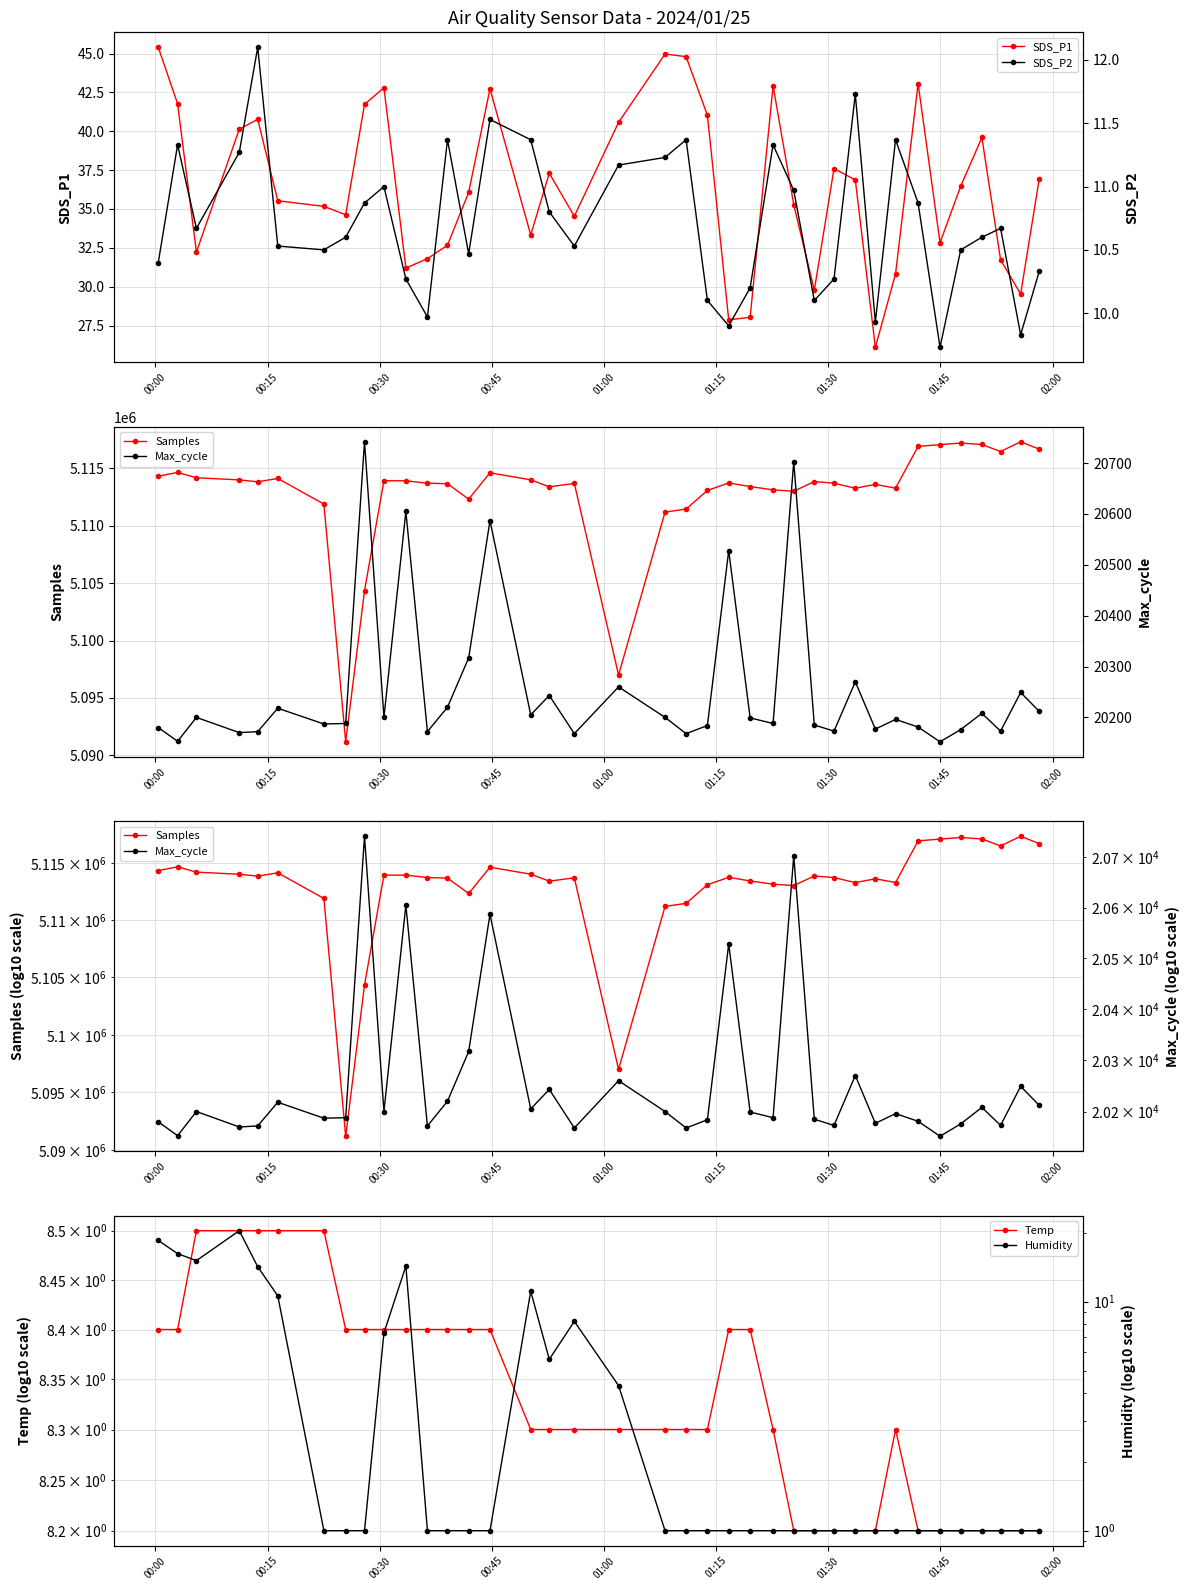

Which series has the widest spread of values?

Samples